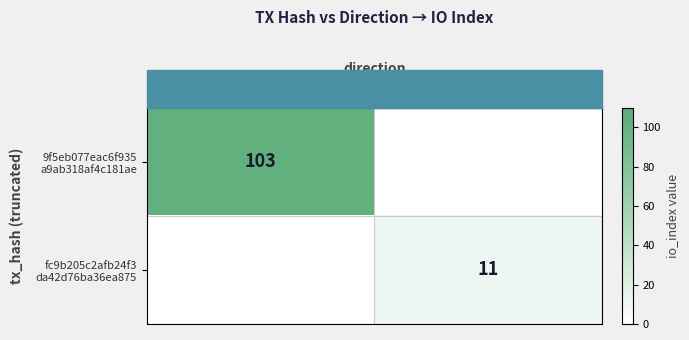

The value of 9f5eb077eac6f935 a9ab318af4c181ae at 1 is -31. True or false?

False